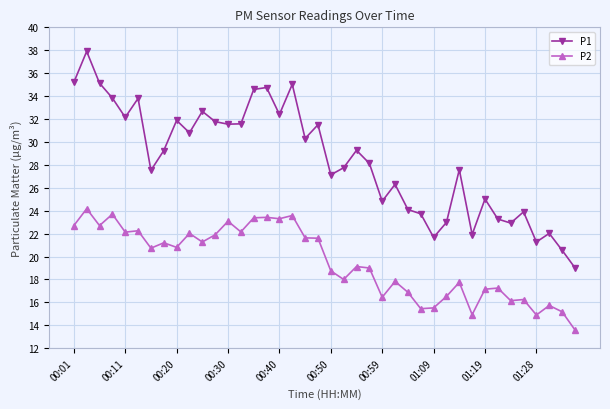

Which series has the largest range (max minus min)?

P1